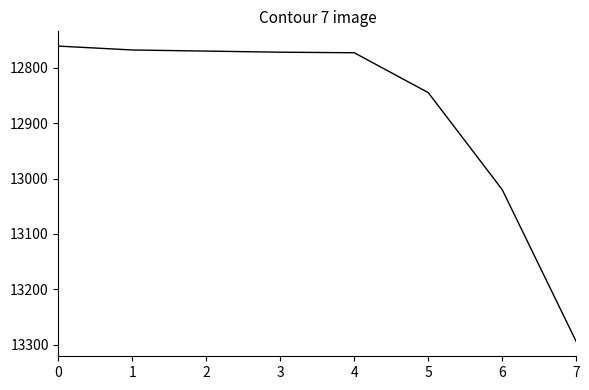

What is the change in value from 6 to 7?

+274